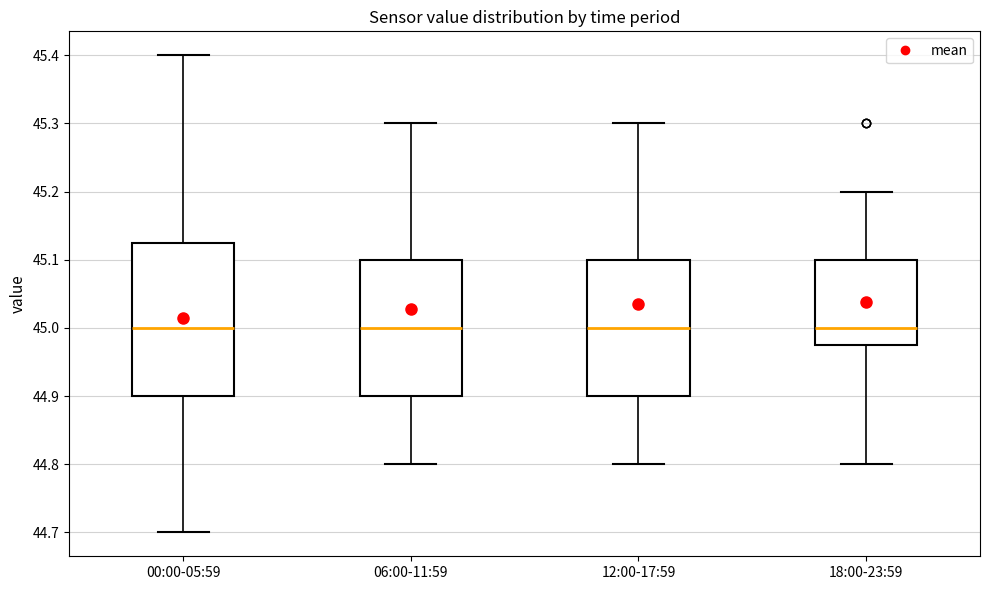

Where does the upper whisker of the box for 12:00-17:59 end on the y-axis? The values are not printed on the chart, so give them approximately, as read against the axis.

45.30